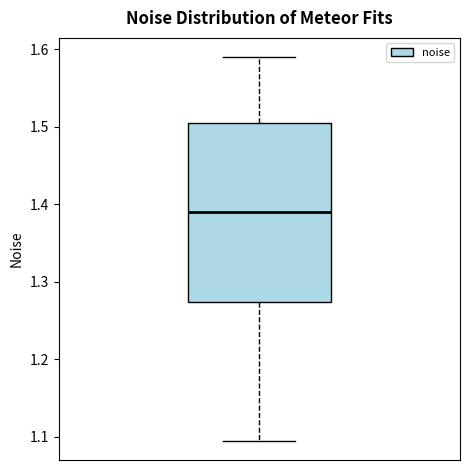

Transcribe this box plot: give where the median line is, the range the box spans, and where the two whiskers end, as read against the y-axis. The values are not printed on the chart, so give them approximately, as read against the axis.

median 1.39, box 1.27 to 1.50, whiskers 1.09 to 1.59